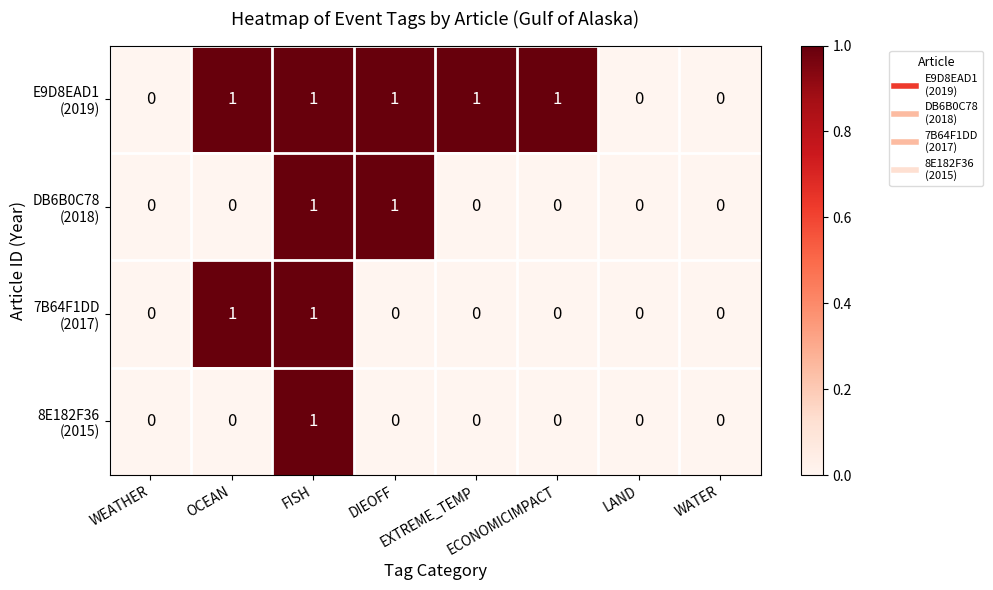

How many series are shown in this chart?

4